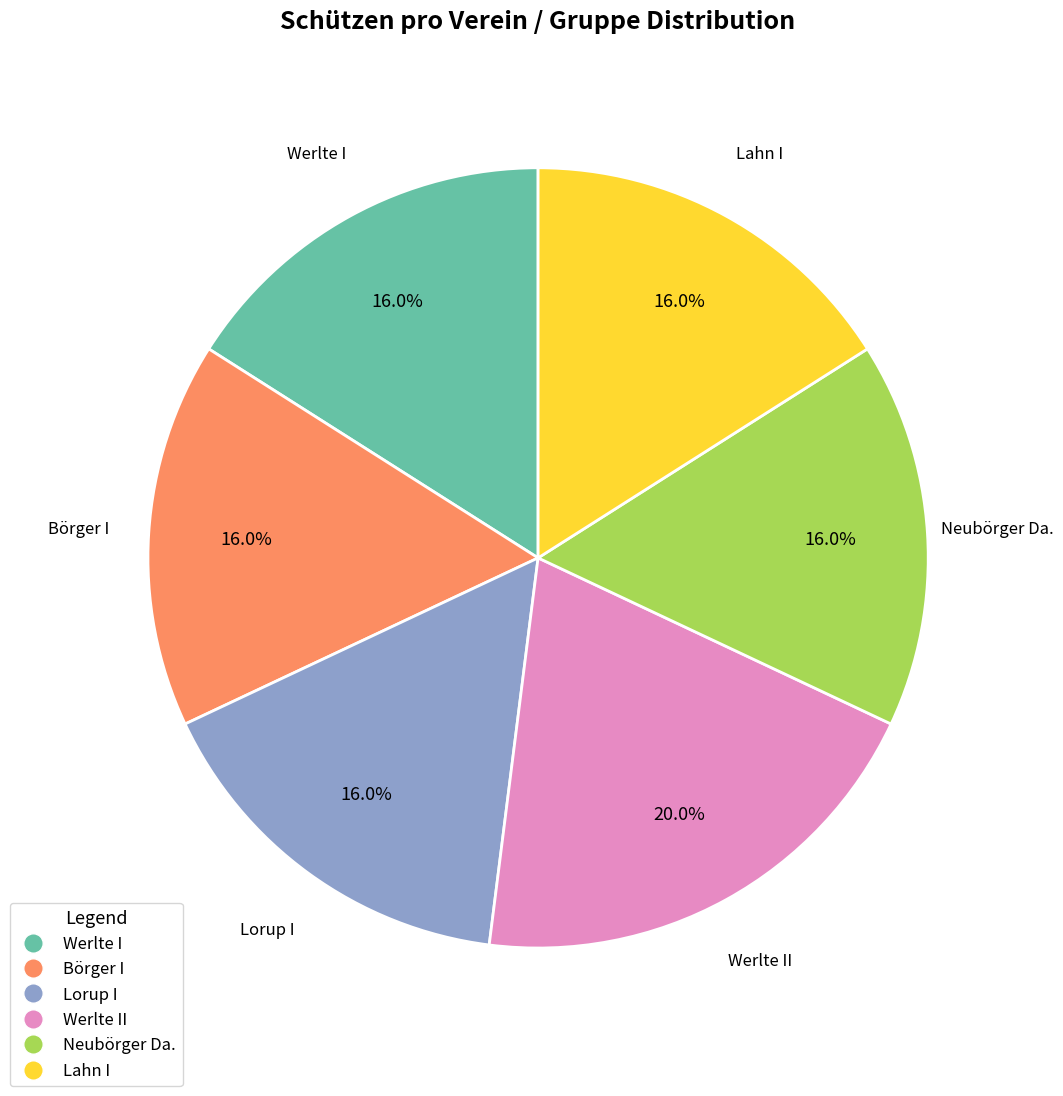

Does any single category account for the majority?

No